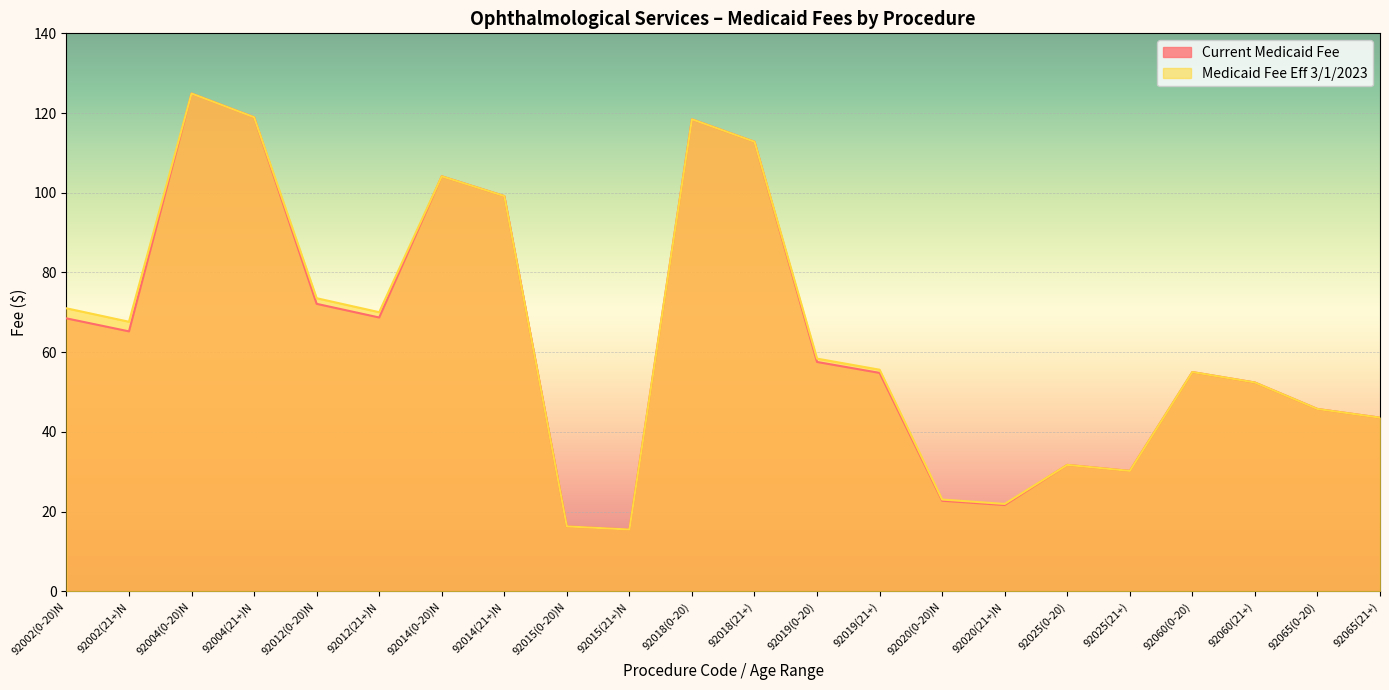

What position from the right is 92020(21+)N?

7